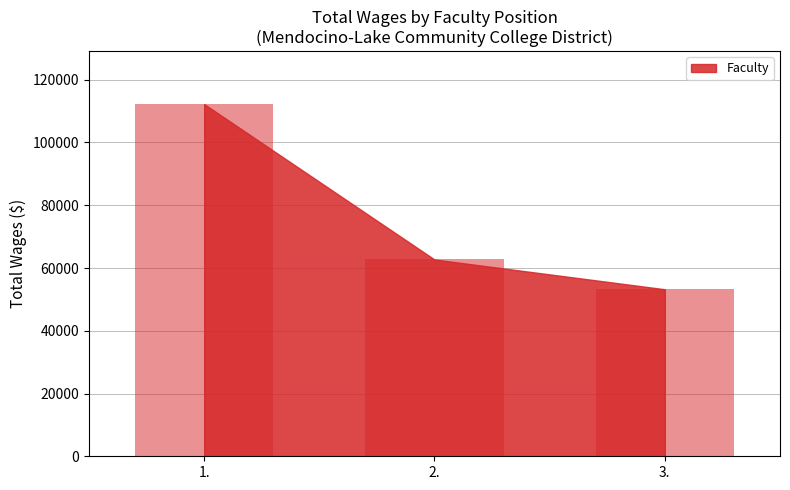

Reading right to left, list all the values displayed in this chart.

3.=53231	2.=62713	1.=112256